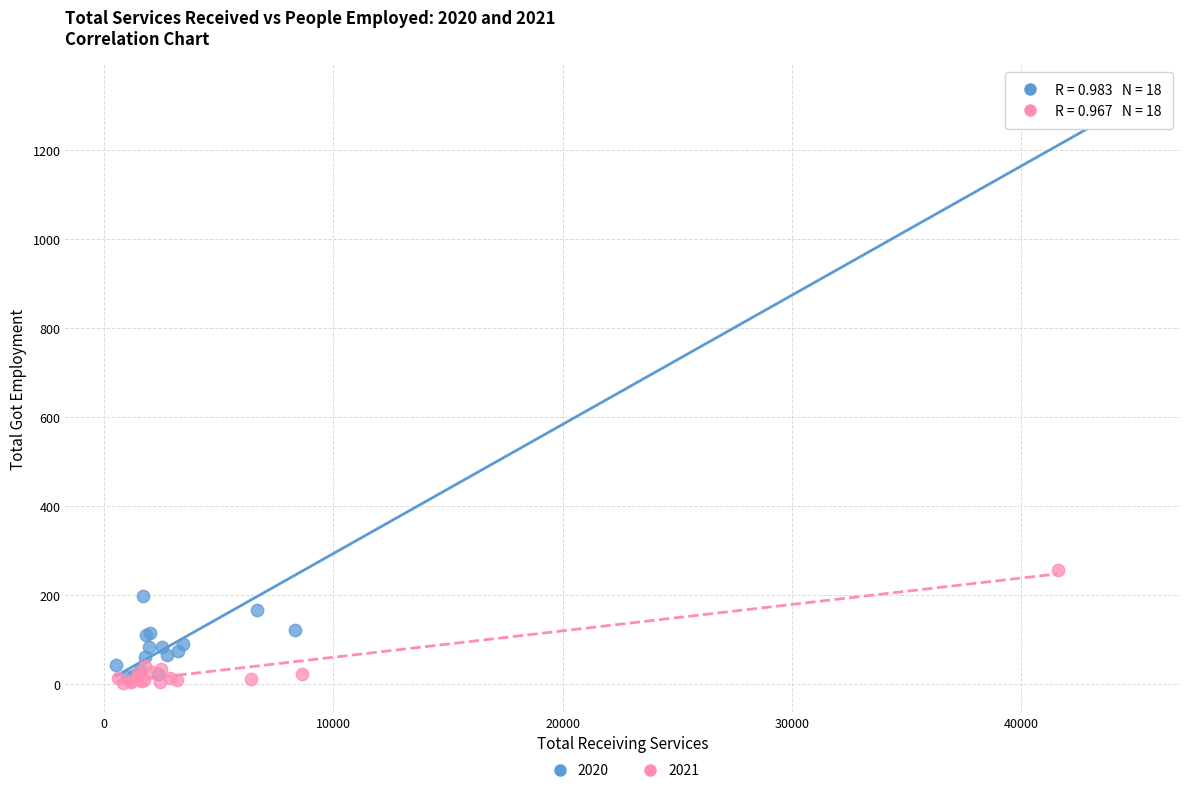

Which series contains the highest Y value?

2020